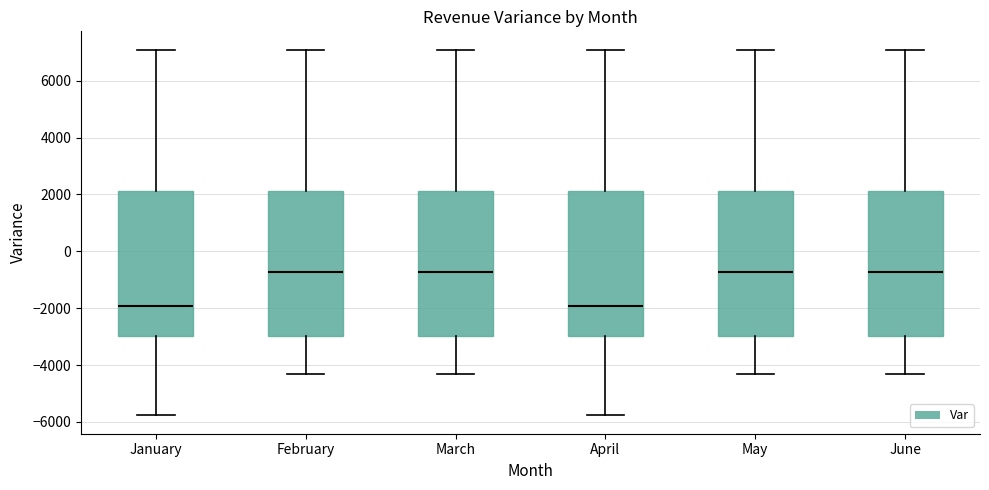

Reading left to right, transcribe this box plot: for each box, give where its median line is, the range the box spans, and where its two whiskers end, as read against the y-axis. The values are not printed on the chart, so give them approximately, as read against the axis.

January: median -2000, box -3000 to 2200, whiskers -5800 to 7000
February: median -800, box -3000 to 2200, whiskers -4400 to 7000
March: median -800, box -3000 to 2200, whiskers -4400 to 7000
April: median -2000, box -3000 to 2200, whiskers -5800 to 7000
May: median -800, box -3000 to 2200, whiskers -4400 to 7000
June: median -800, box -3000 to 2200, whiskers -4400 to 7000